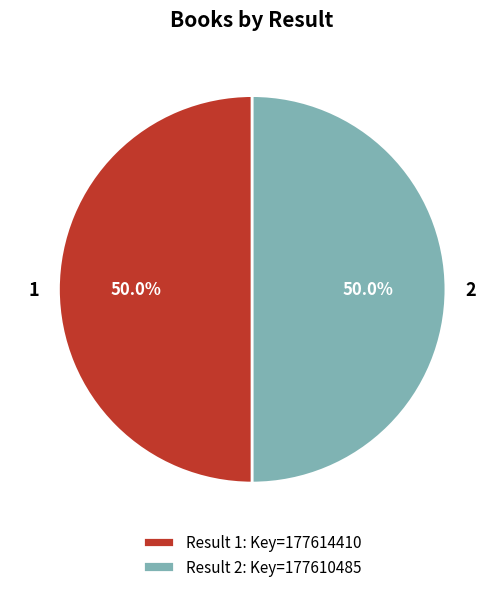

What portion of the pie excludes 2?

50.0%